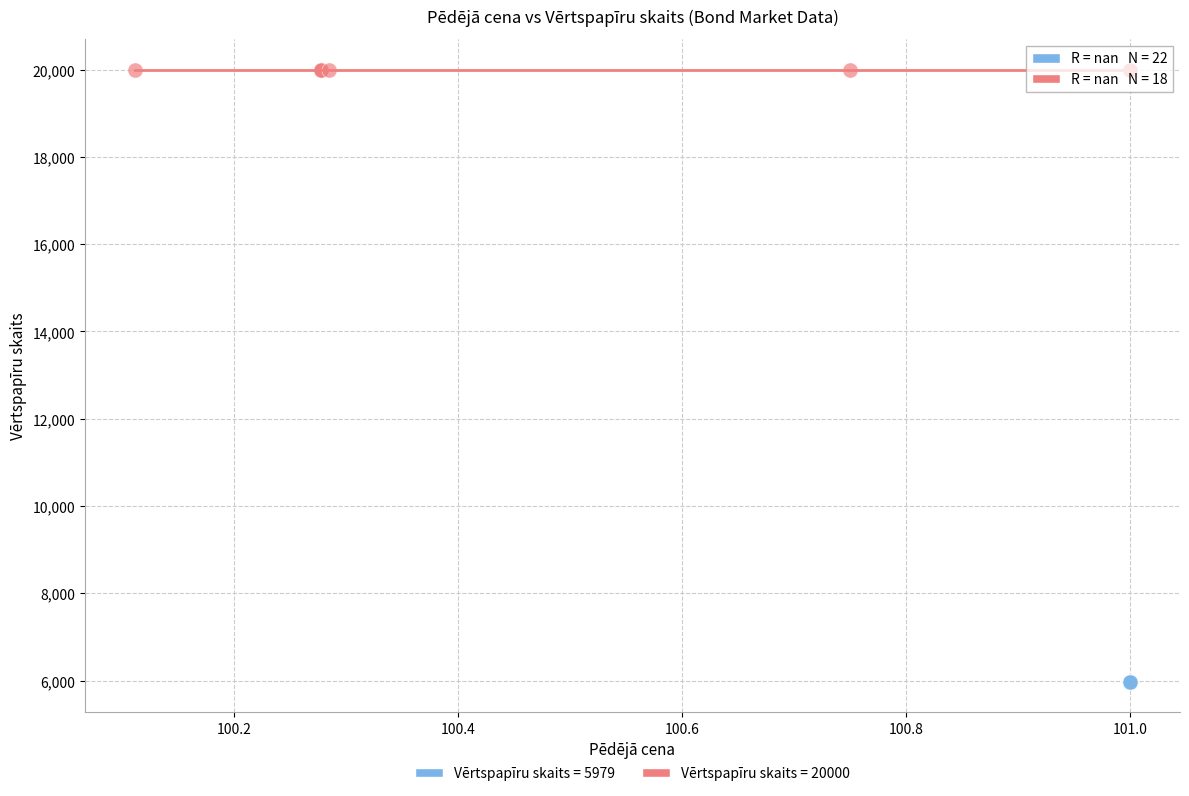

Which series contains the highest Y value?

Vērtspapīru skaits = 20000